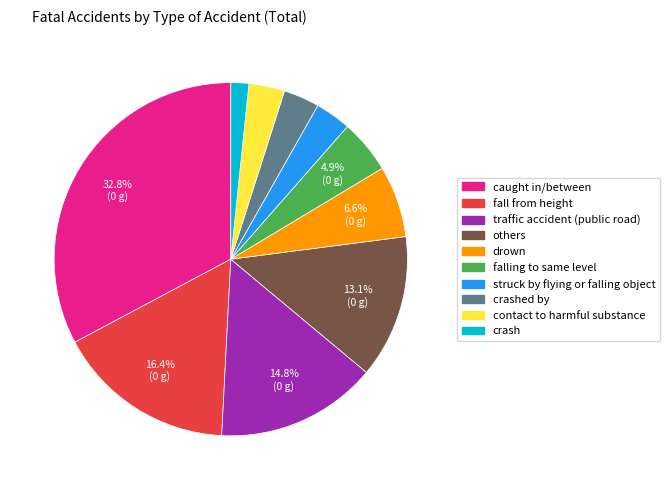

Is there a majority slice in this chart?

No